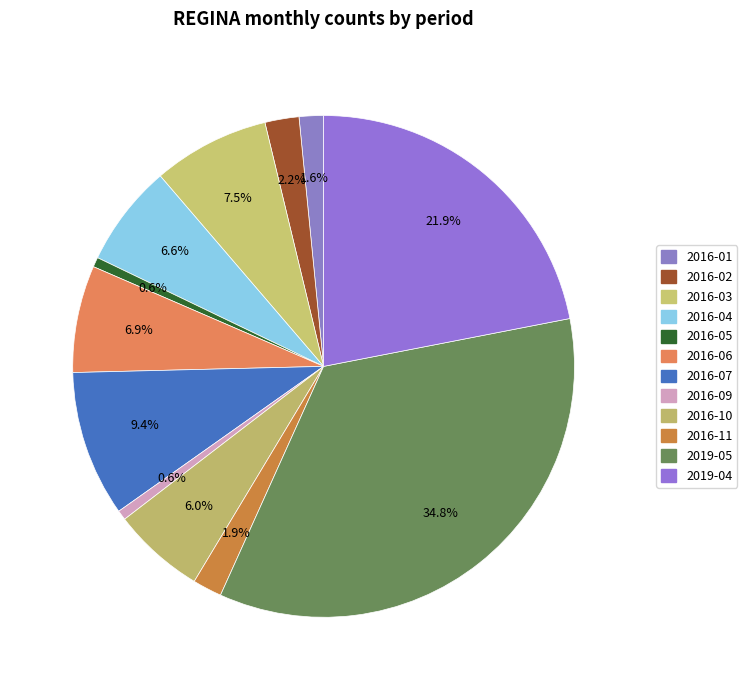

To the nearest percent, what is the difference between the largest and smallest slice percentages?

34%